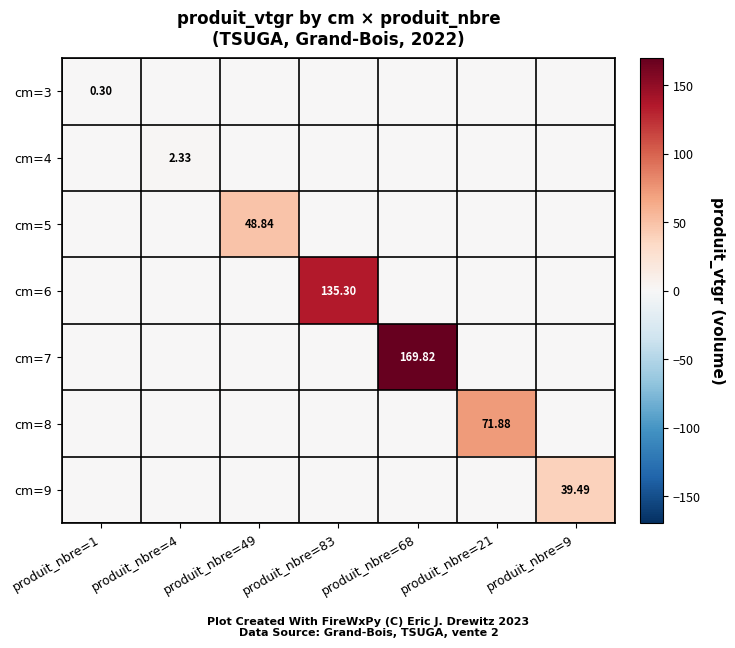

At produit_nbre=1, list the series in order from largest to smallest.

cm=3, cm=4, cm=5, cm=6, cm=7, cm=8, cm=9